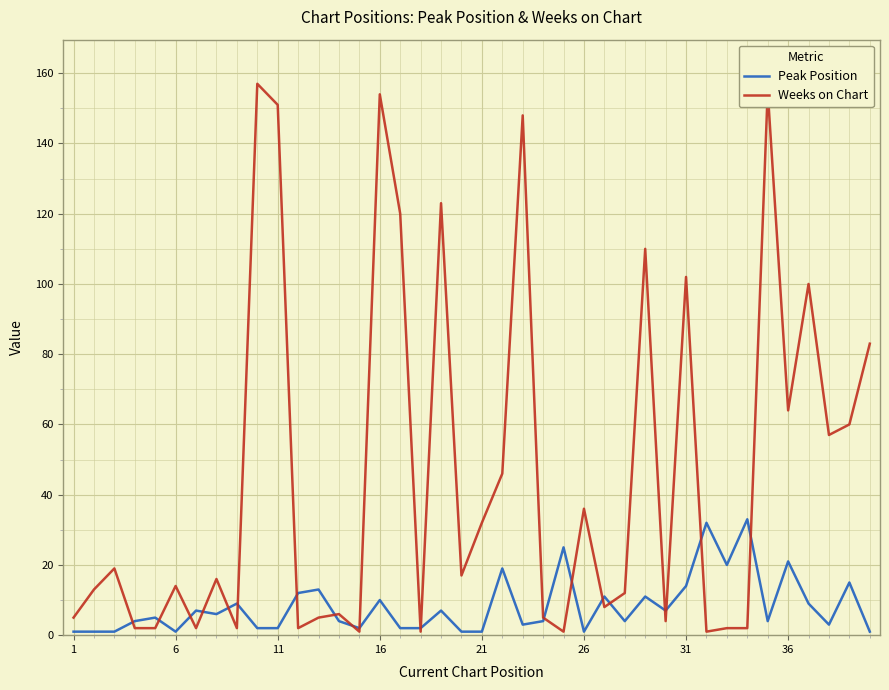

Which series has the widest spread of values?

Weeks on Chart